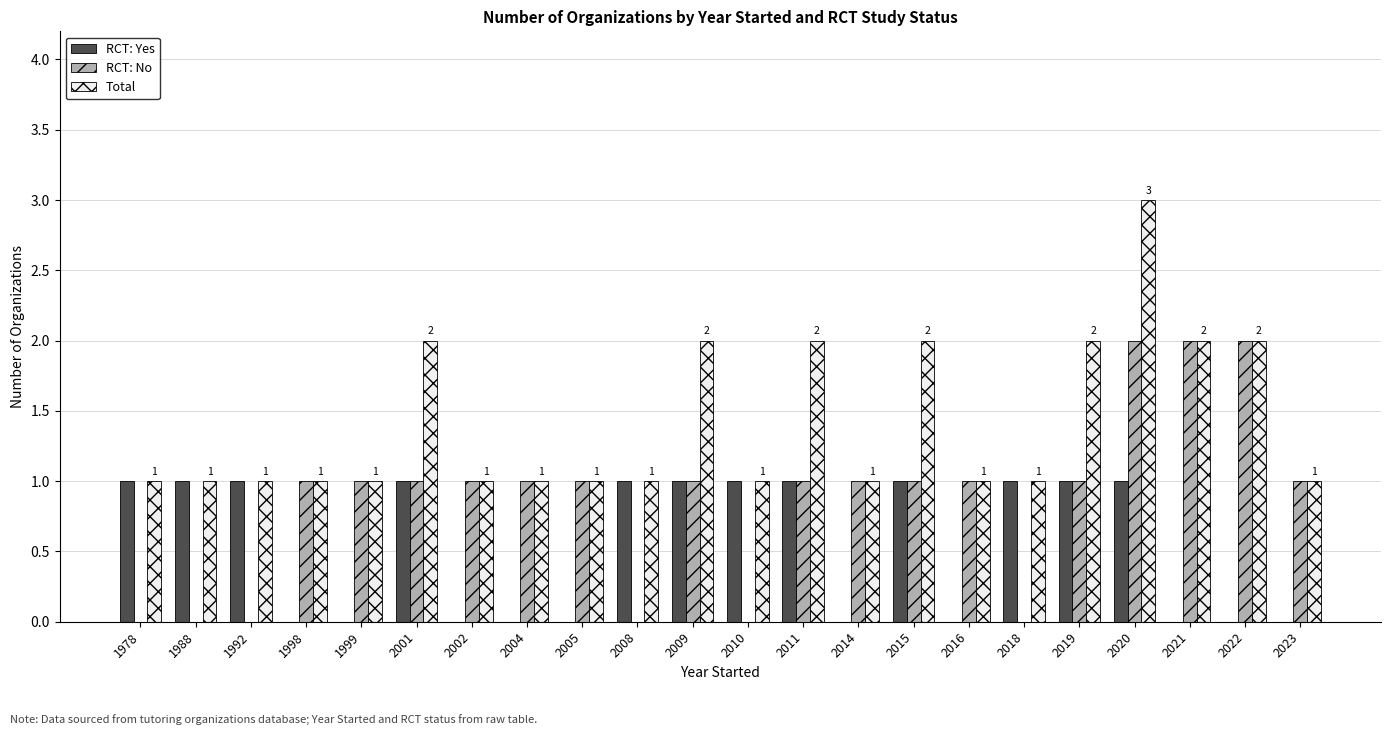

What is the highest value of the Total series?

3